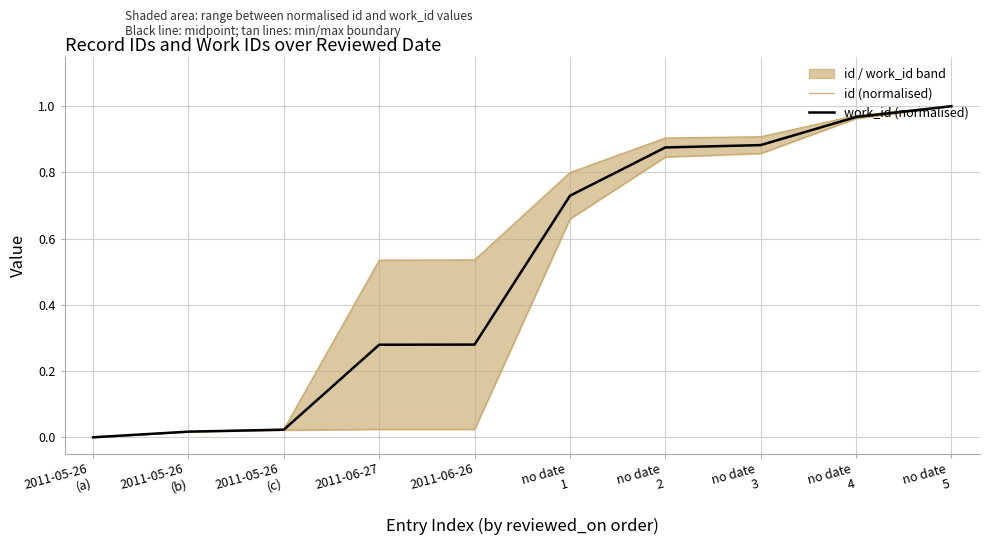

How many lines are shown in the chart?

2